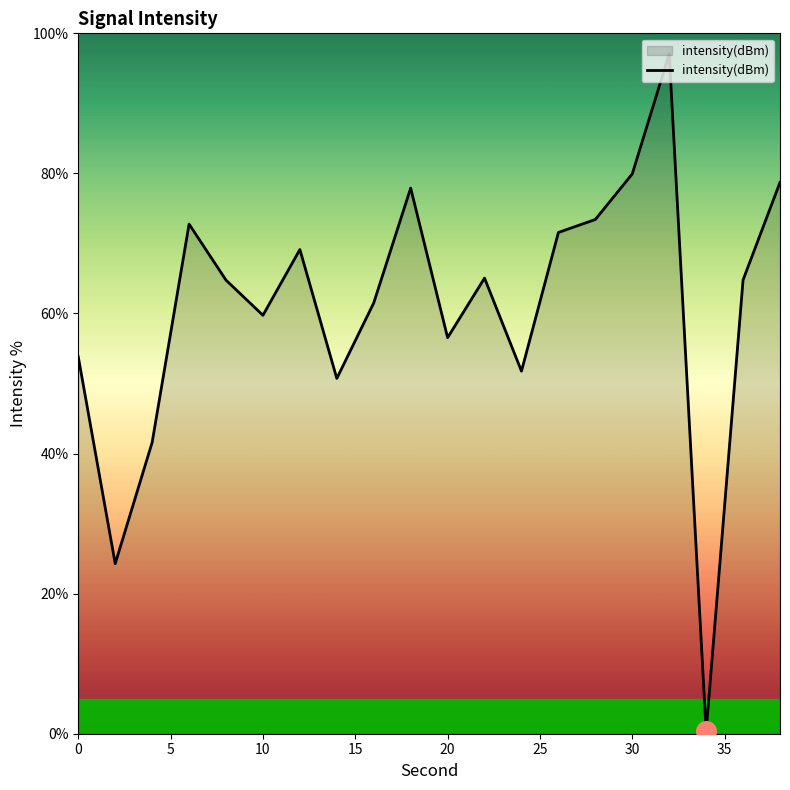

What is the maximum value shown in the chart?

97.1